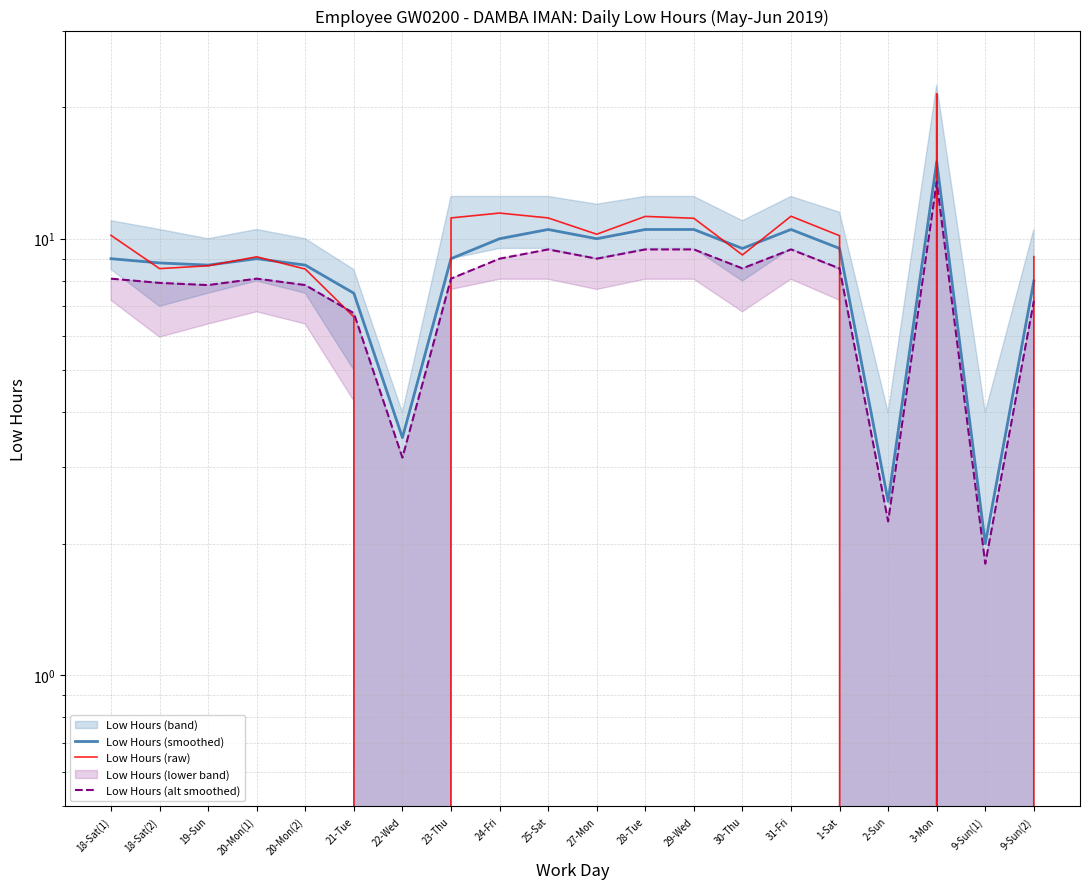

Where is Low Hours (smoothed) nearest to the value 8?

9-Sun(2)